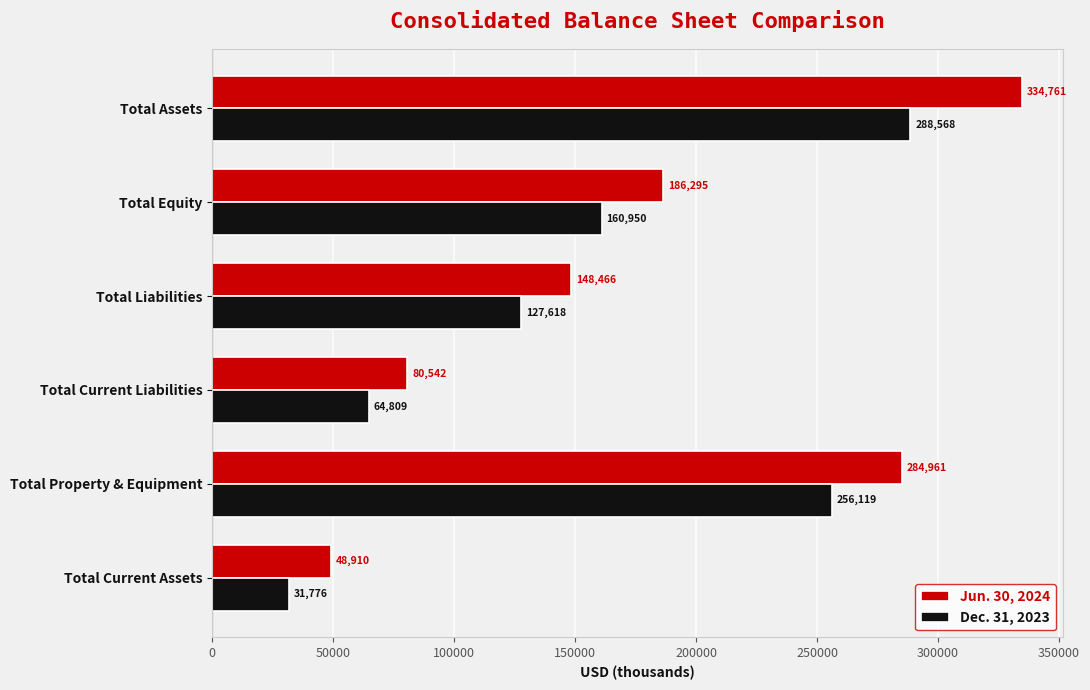

What is the difference between the second highest and minimum values in the Dec. 31, 2023 series?

224343